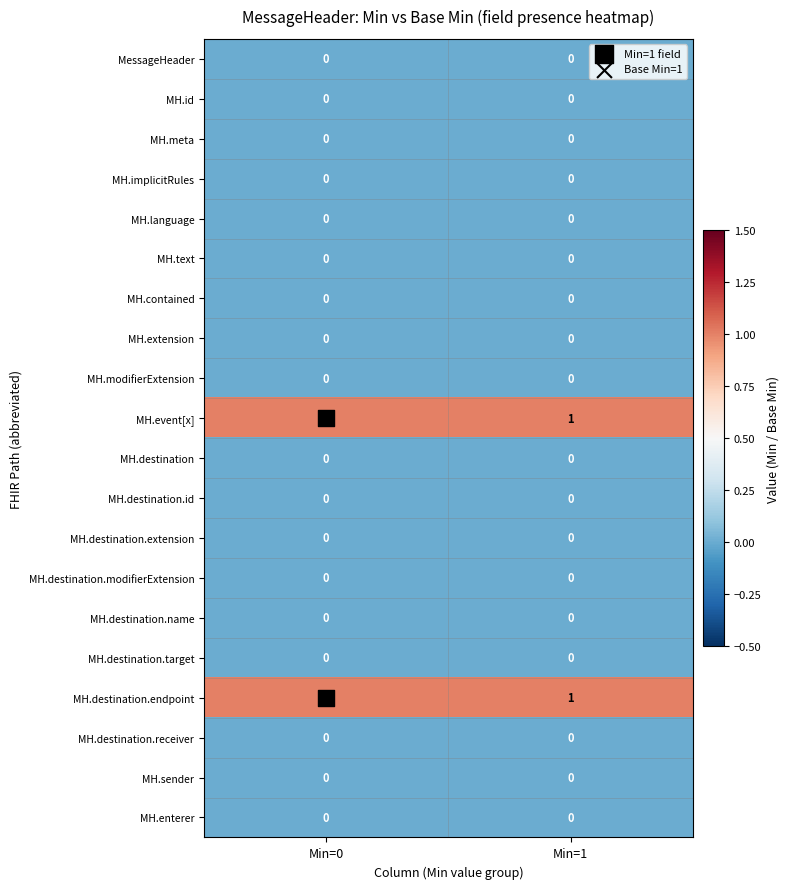

True or false: MH.contained has a value of 0 at Min=1.

True